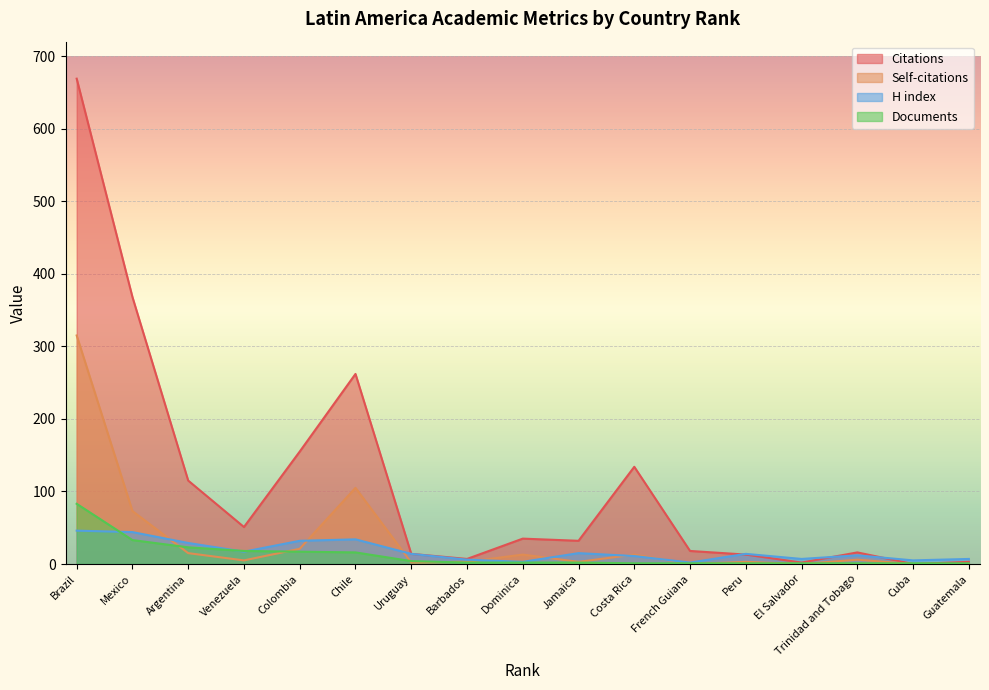

Which series changed the most between Chile and Cuba?

Citations